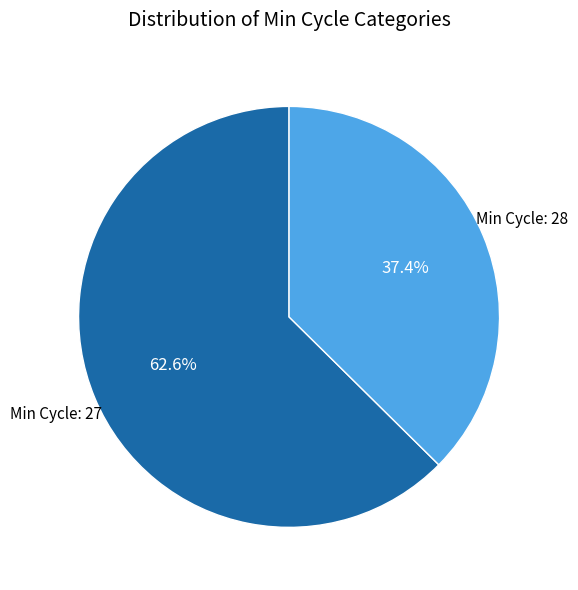

Does any single category account for the majority?

Yes